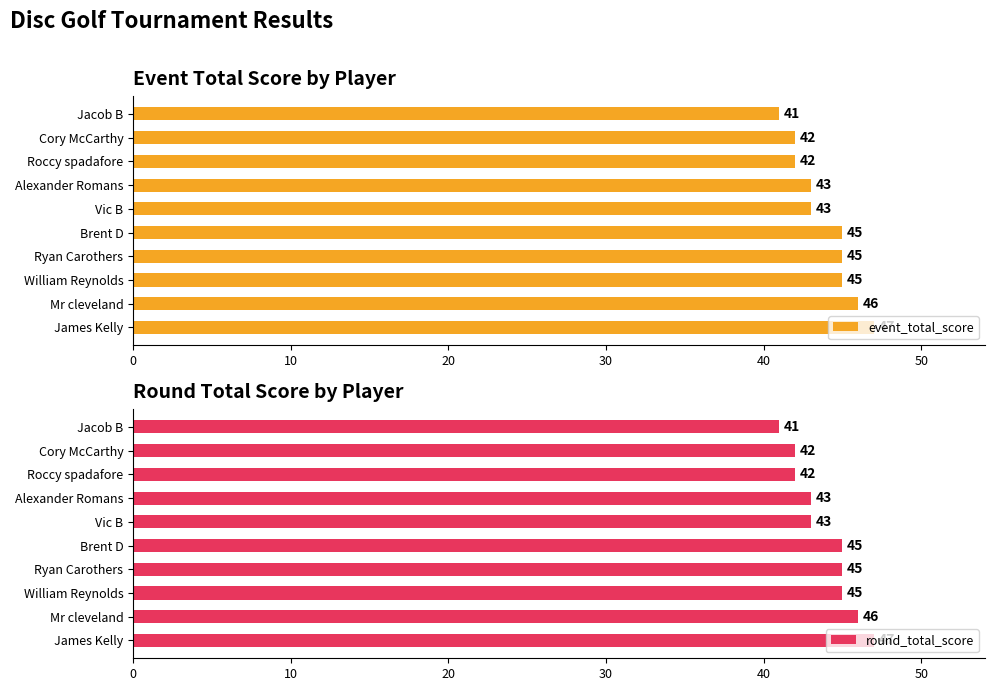

At which label does event_total_score reach its peak?

James Kelly